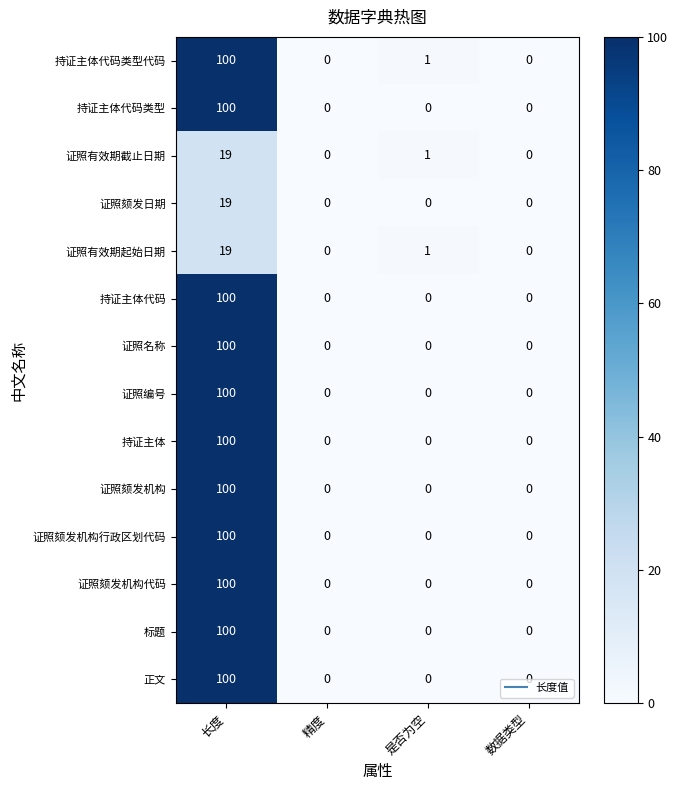

How many 正文 values are between 0 and 100?

4